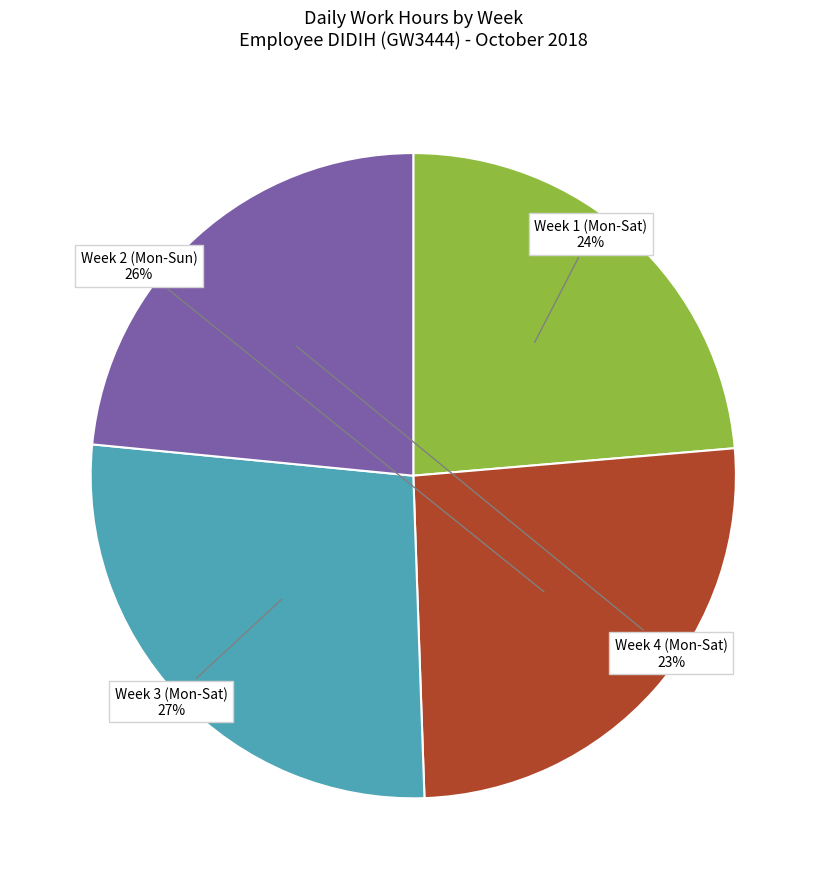

What is the largest slice in the pie chart?

Week 3 (Mon-Sat)